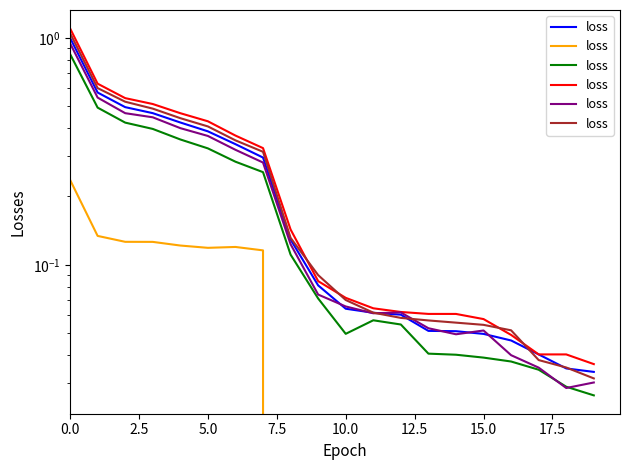

Does the chart display data point markers on the line(s)?

No